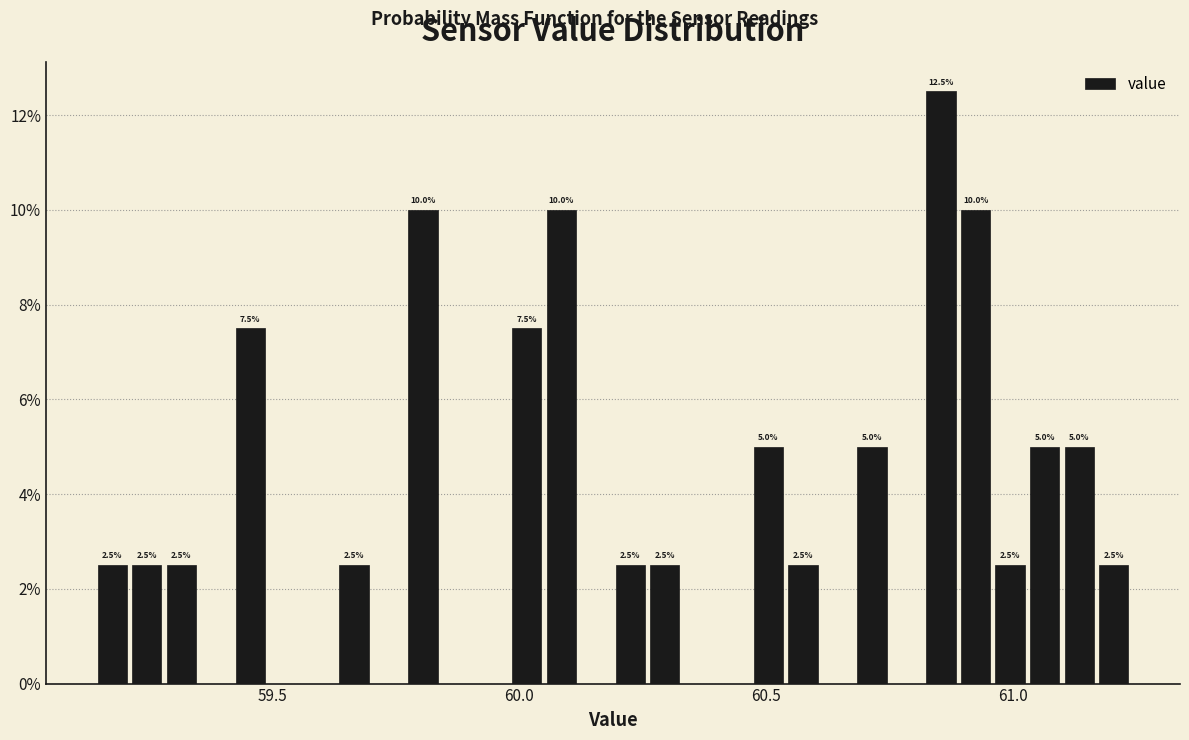

Around what value on the x-axis is the tallest bar? Give the approximate position of its centre, as read against the axis.

60.85